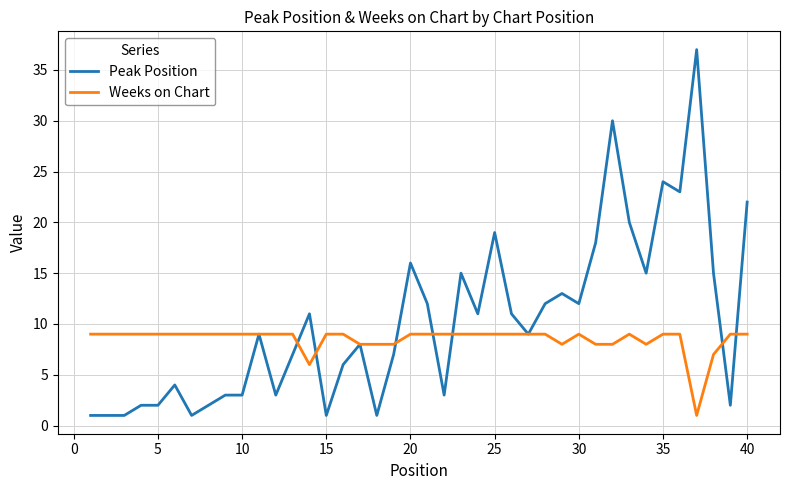

Which series has the largest range (max minus min)?

Peak Position